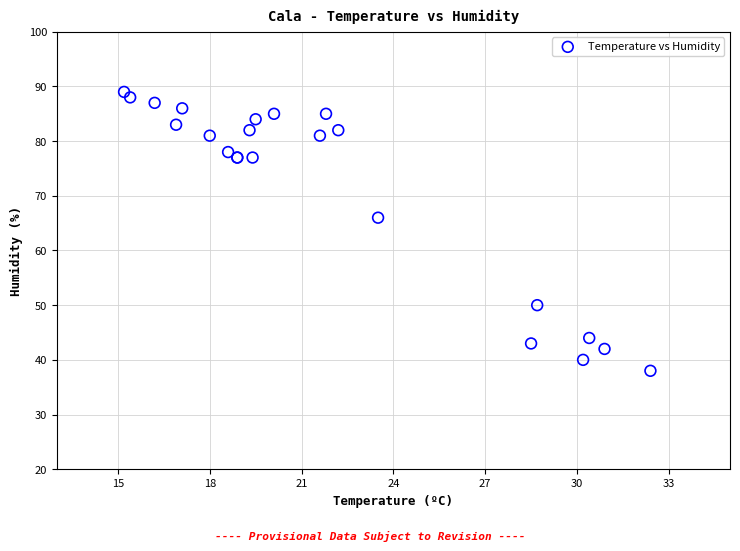

What Y value in the scatter plot is closest to 63?

66